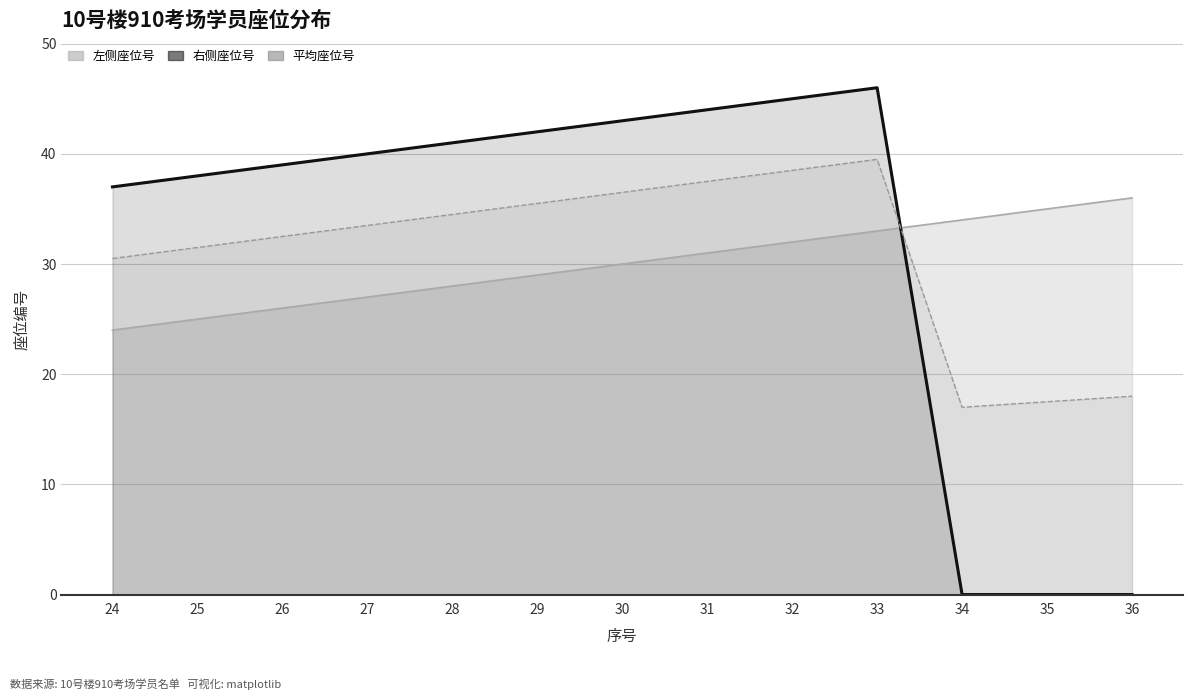

What is the value of the 左侧座位号 point at the 4th from the left?

27